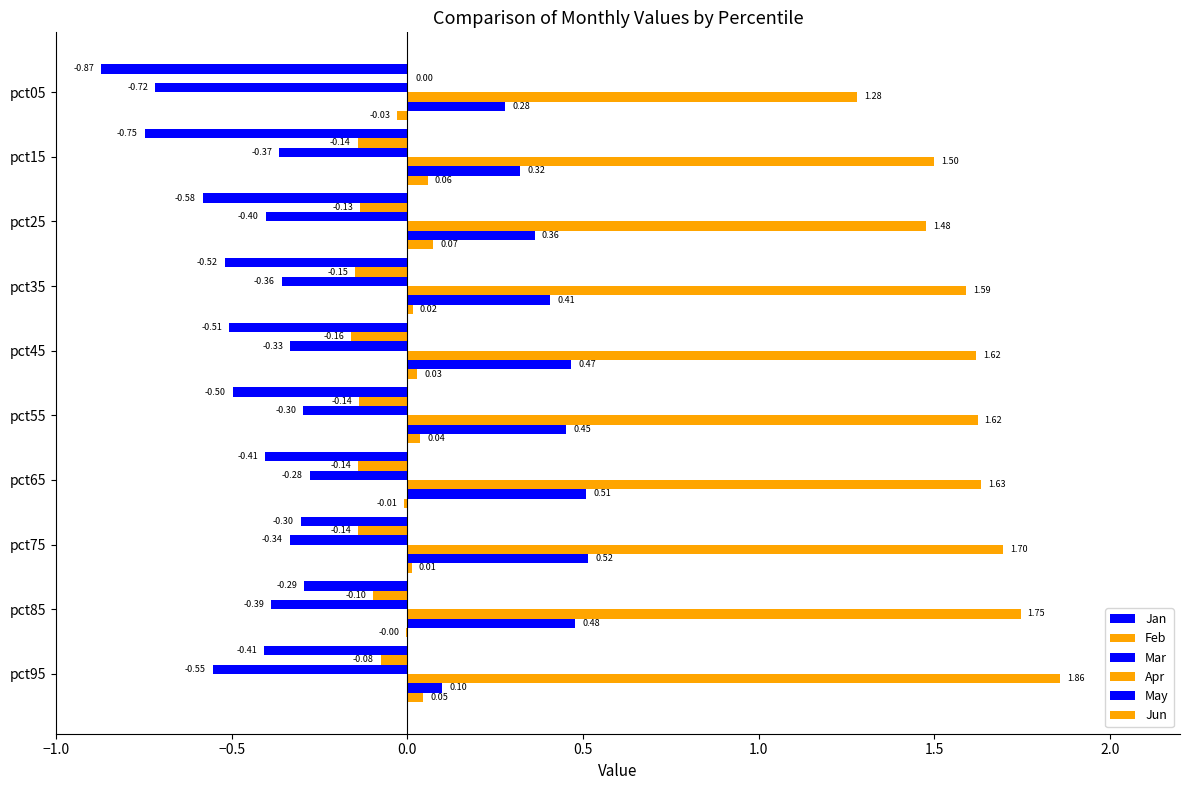

How many values in the Feb series are below 0?

9